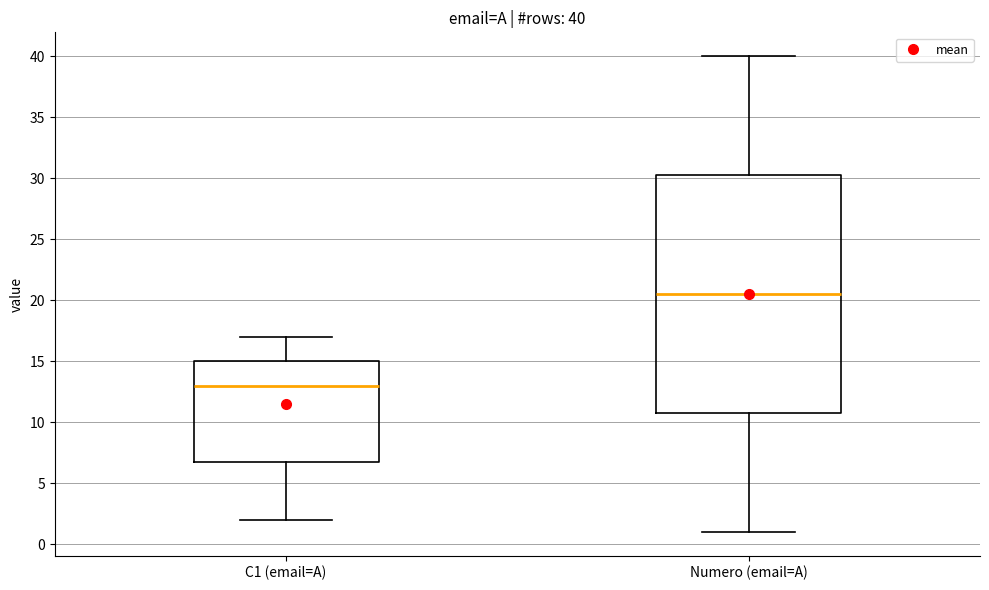

Comparing the boxes themselves (not the whiskers), which one is the tallest?

Numero (email=A)